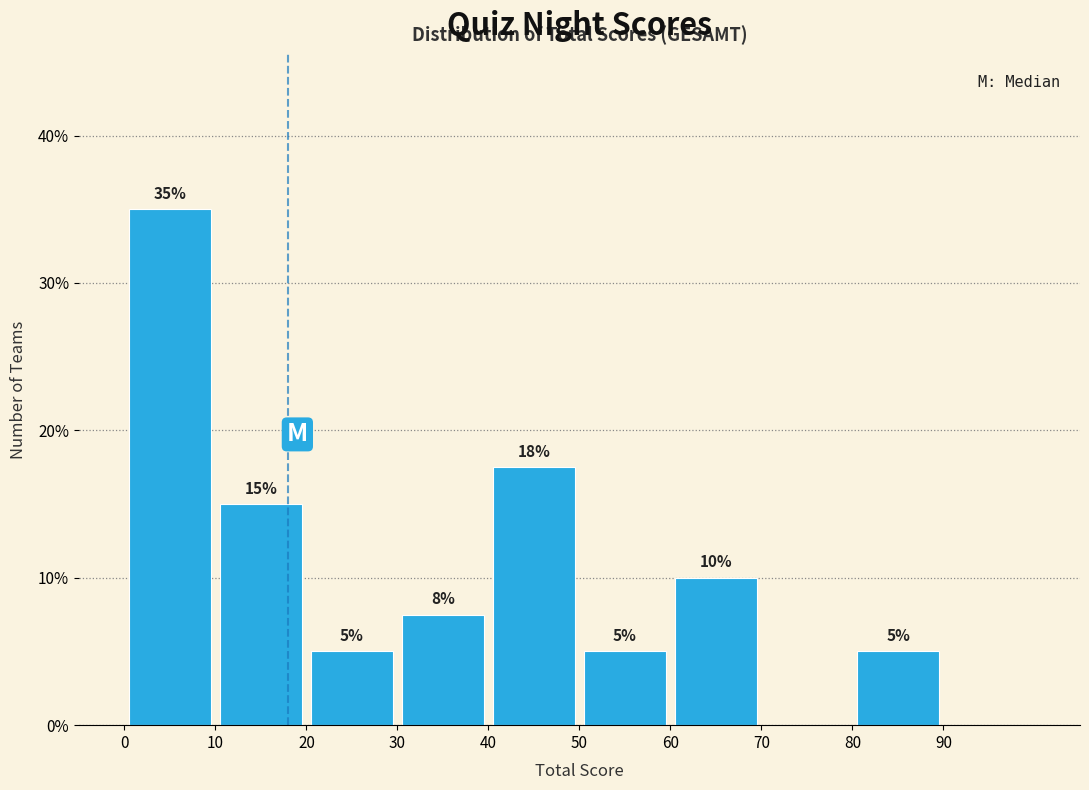

Over which range of the x-axis is the bar tallest?

0 to 10